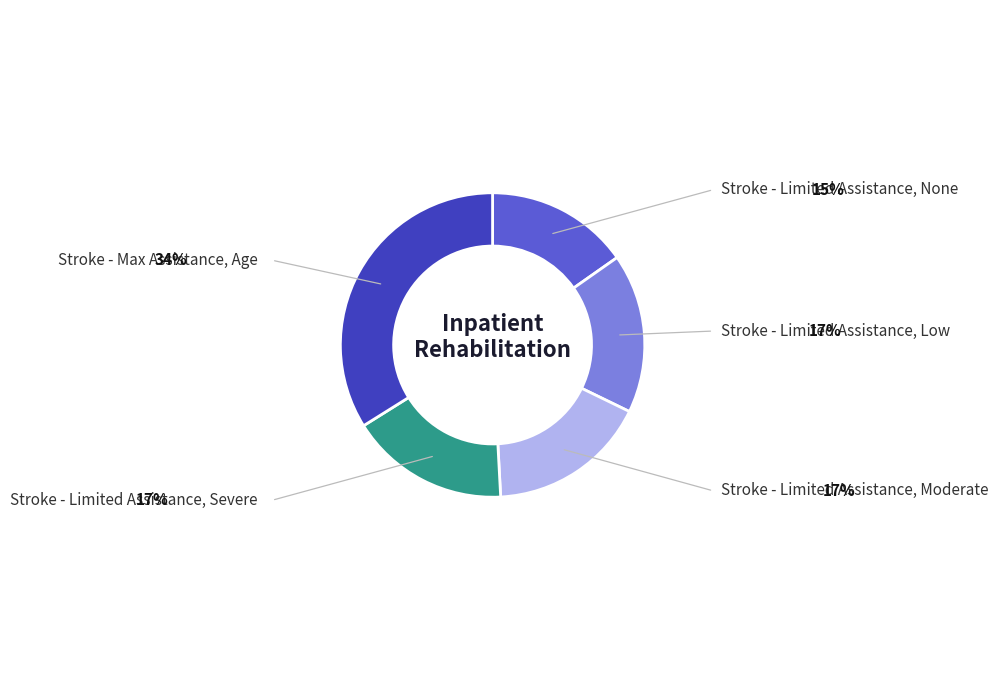

Is there a majority slice in this chart?

No